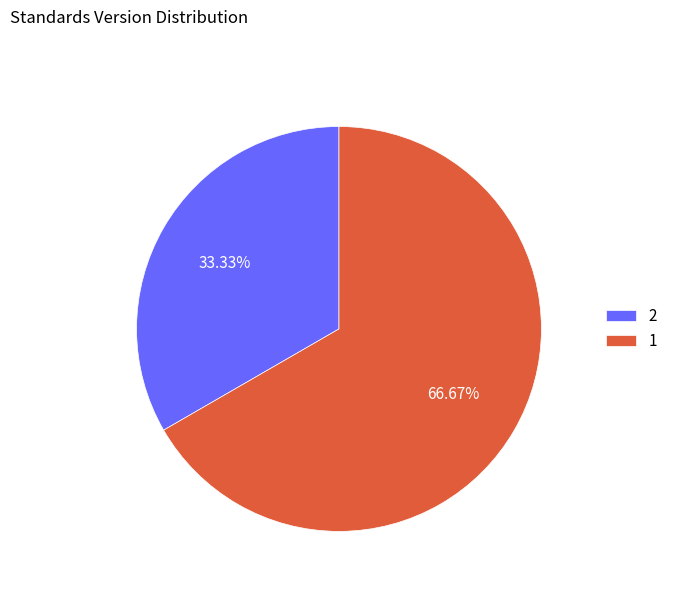

Rank the categories by value from highest to lowest.

1, 2